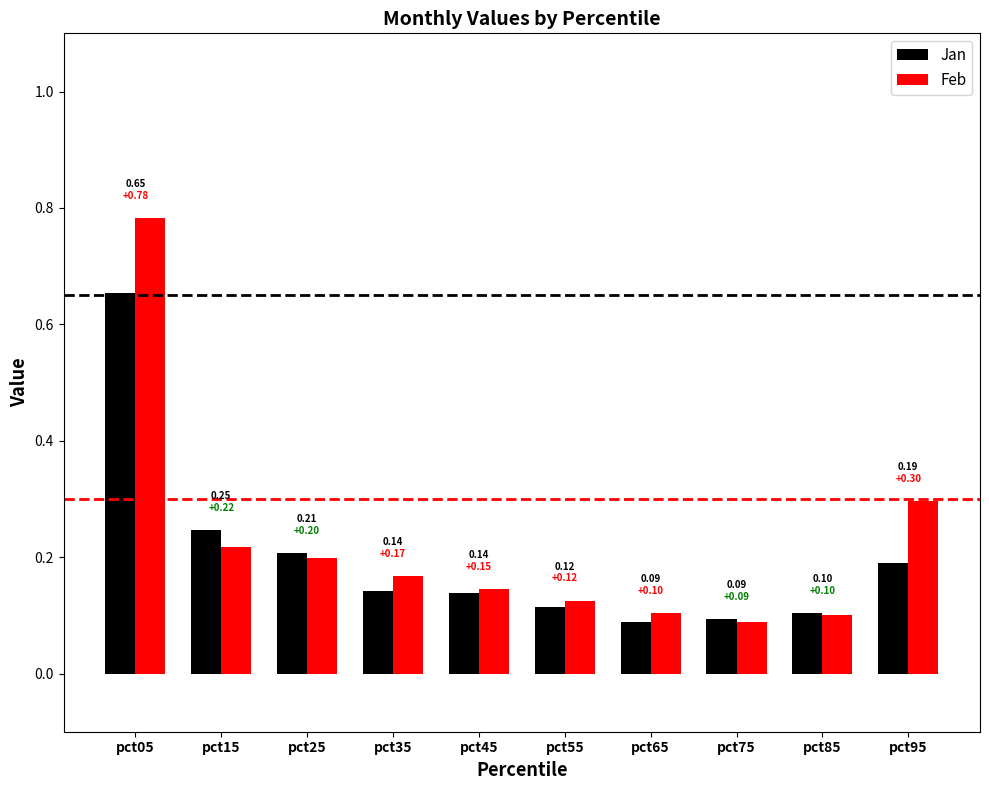

Is the value of Jan at pct95 greater than the value of Feb at pct65?

Yes